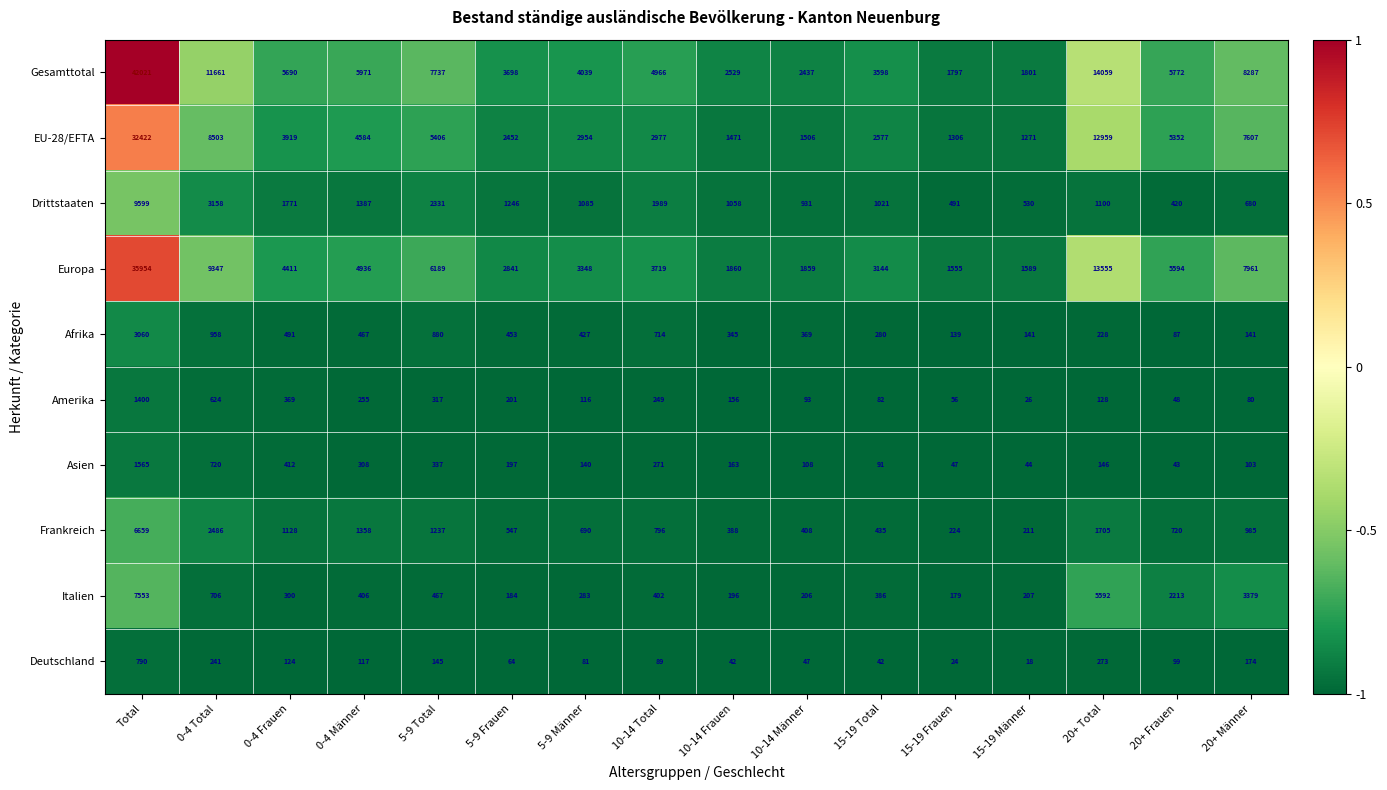

Is it true that Drittstaaten equals 1058 at 10-14 Frauen?

True